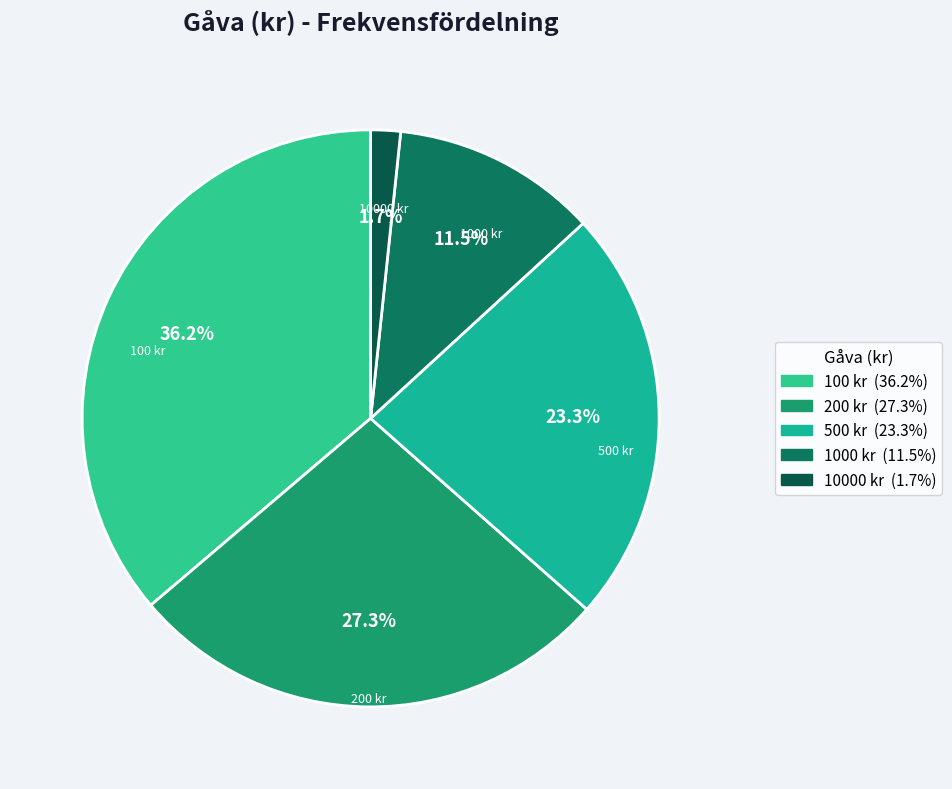

Count the number of slices in the pie.

5